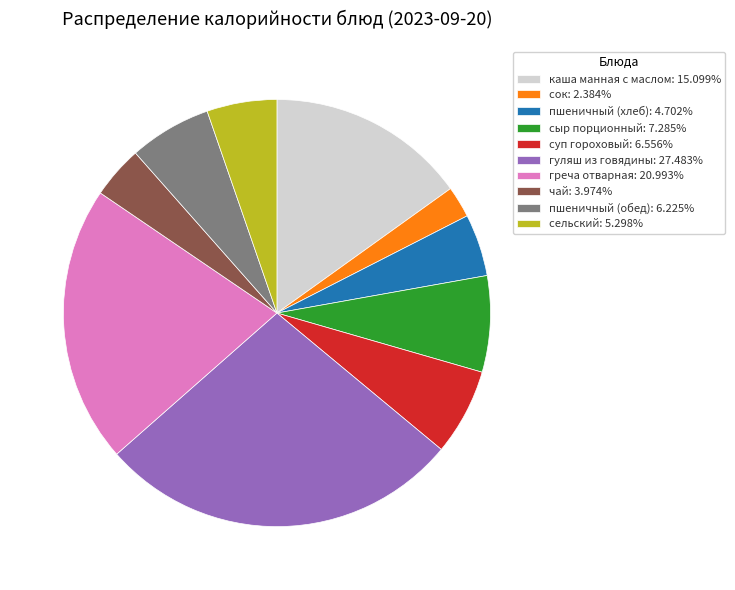

Is there any slice that represents more than half of the pie?

No